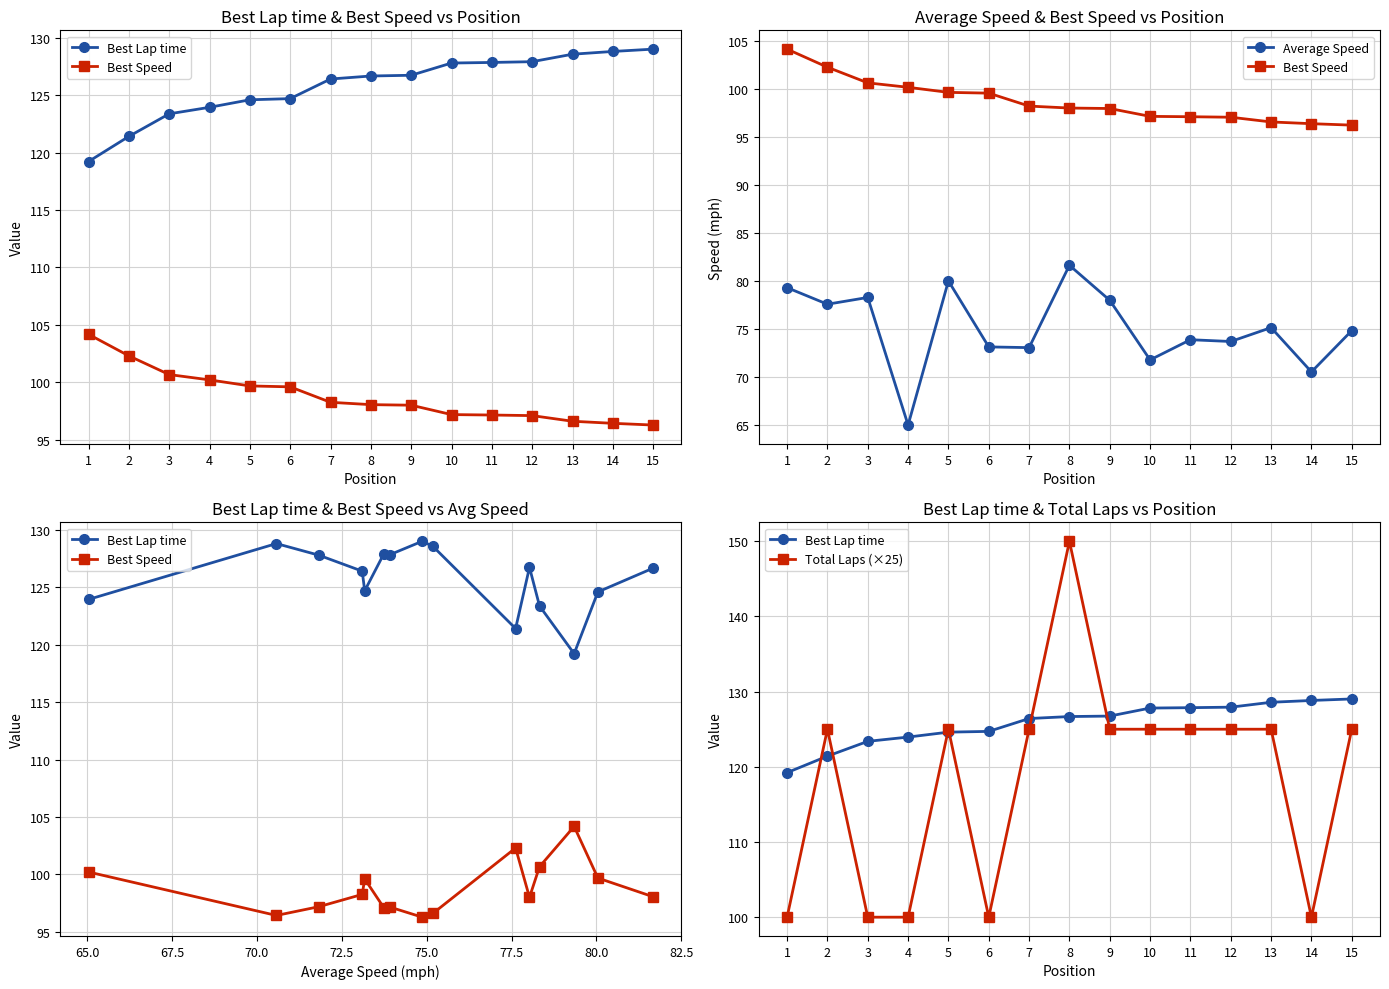

What is the value of the Best Lap time point at the 10th from the left?

127.8